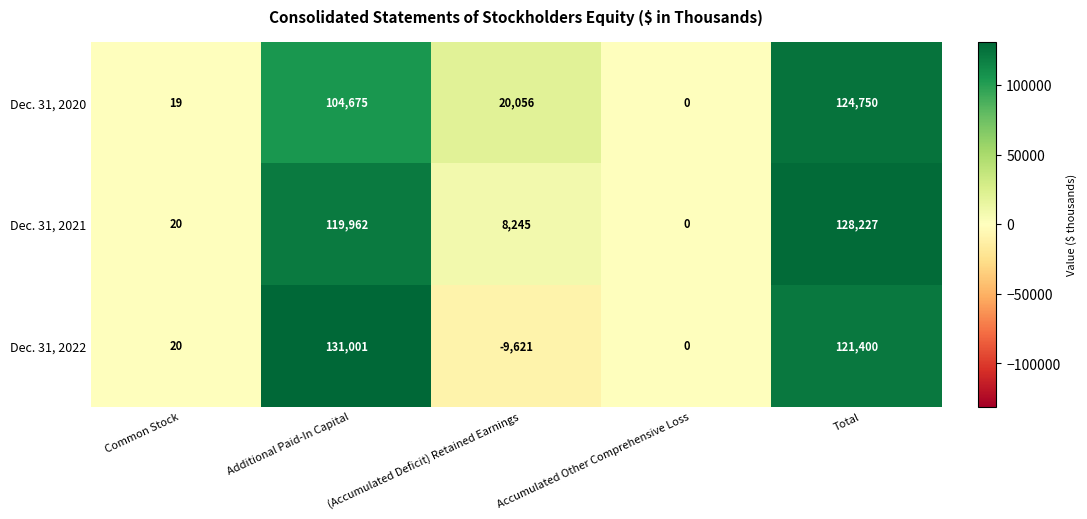

Which series has the largest total across all categories?

Dec. 31, 2021